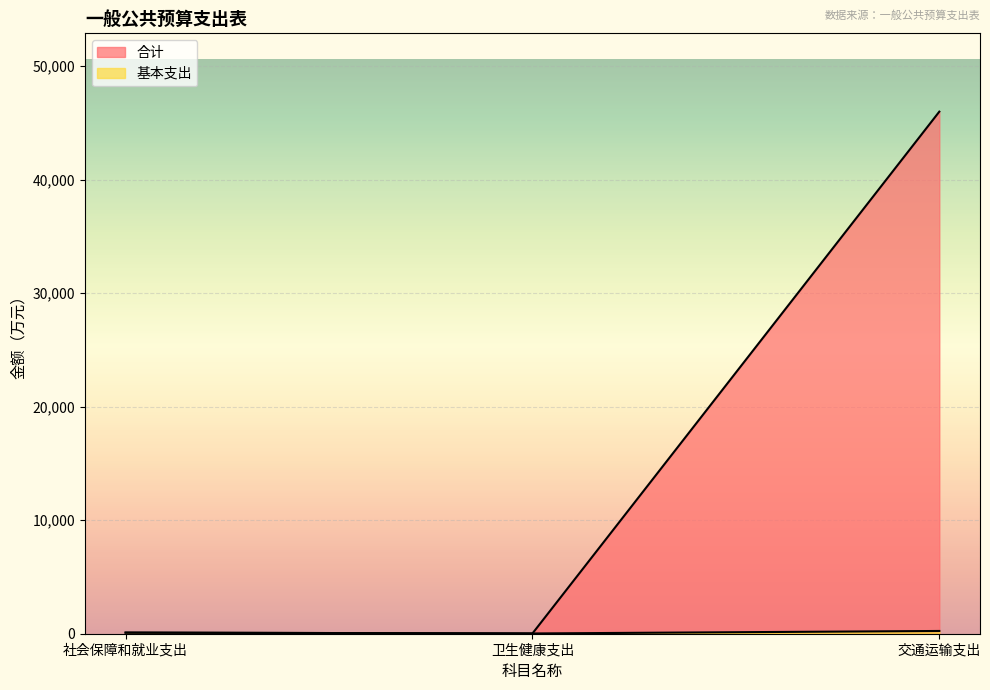

The value of 基本支出 at 卫生健康支出 is 23.0. True or false?

True